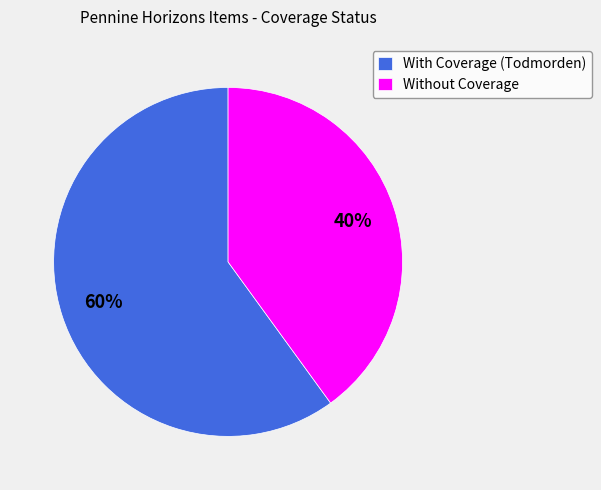

What is the ratio of the value at With Coverage (Todmorden) to the value at Without Coverage?

1.5